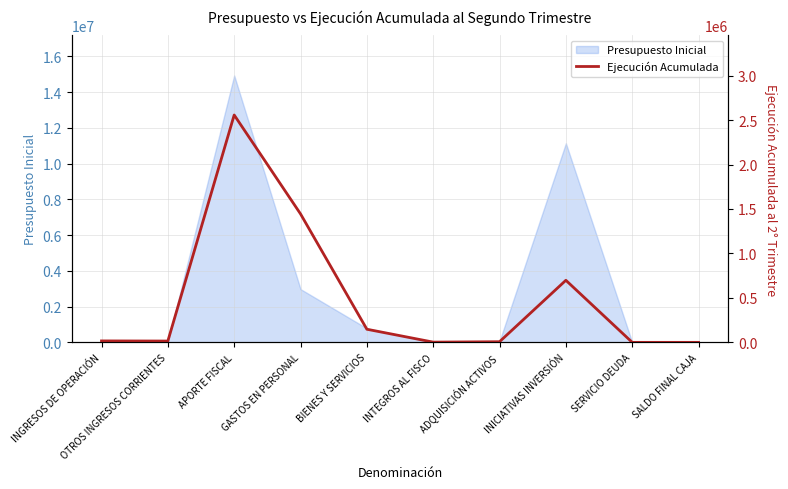

What is the difference between the second highest and second lowest values?

1444465